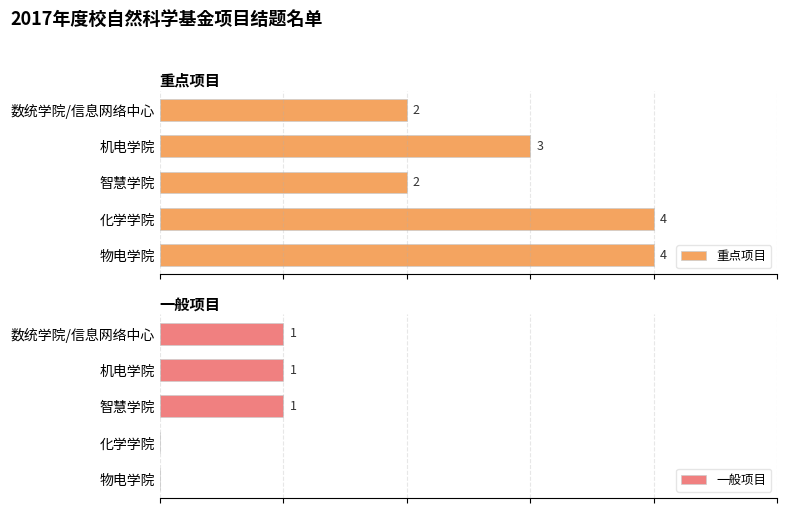

Where is 重点项目 nearest to the value 3?

机电学院